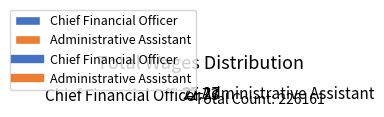

How many segments does this pie chart have?

2